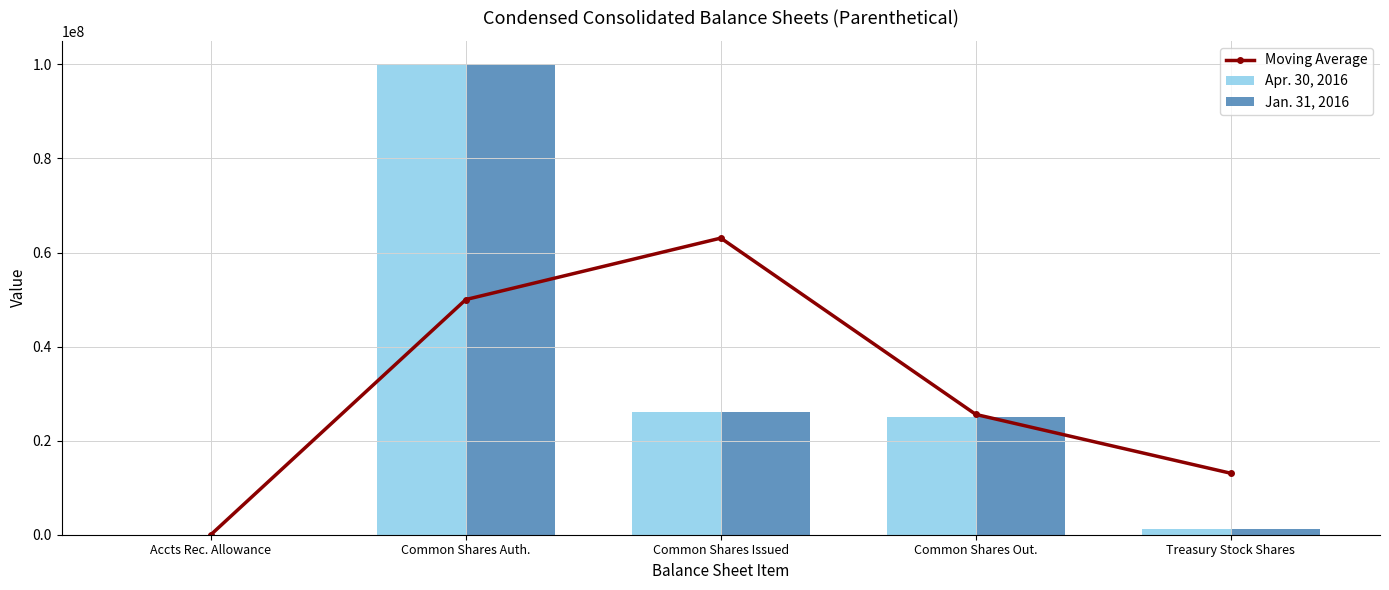

What is the label of the 2nd bar from the right?

Common Shares Out.